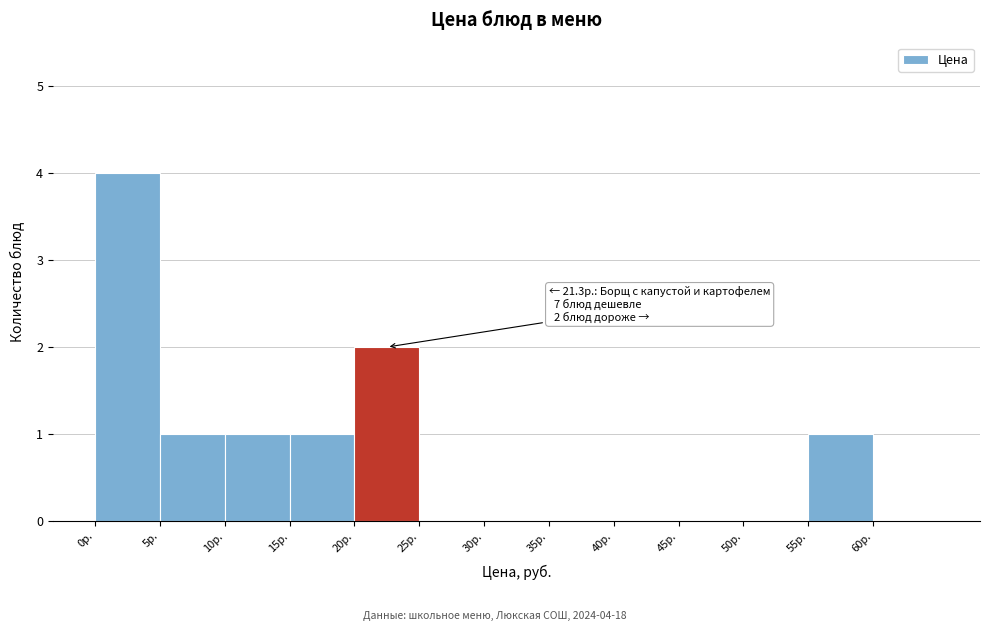

Over which range of the x-axis is the bar tallest?

0 to 5